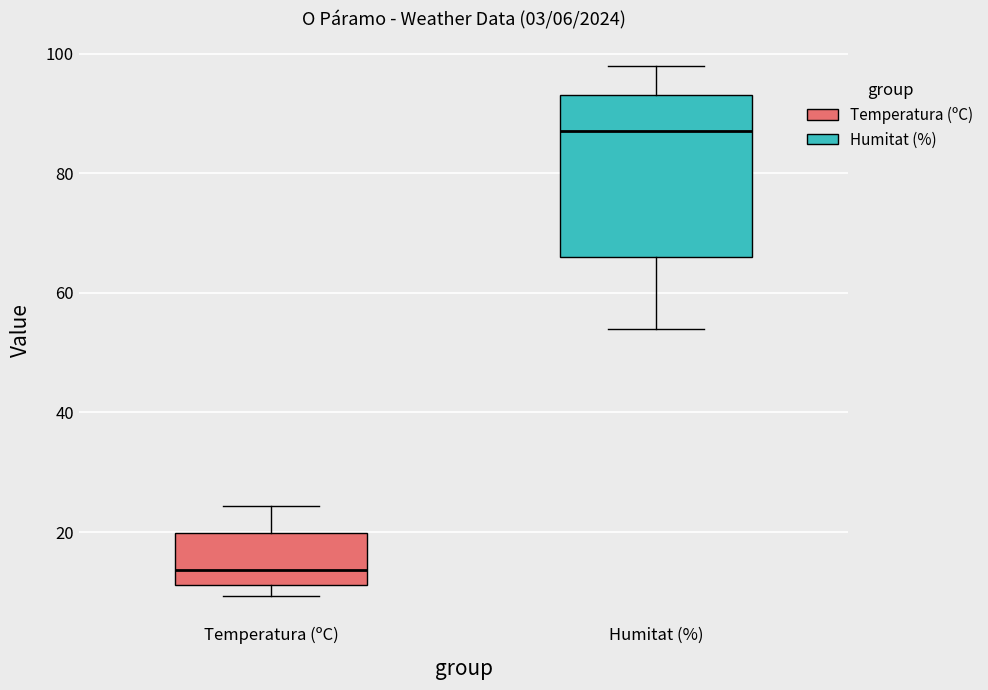

Comparing the boxes themselves (not the whiskers), which one is the tallest?

Humitat (%)